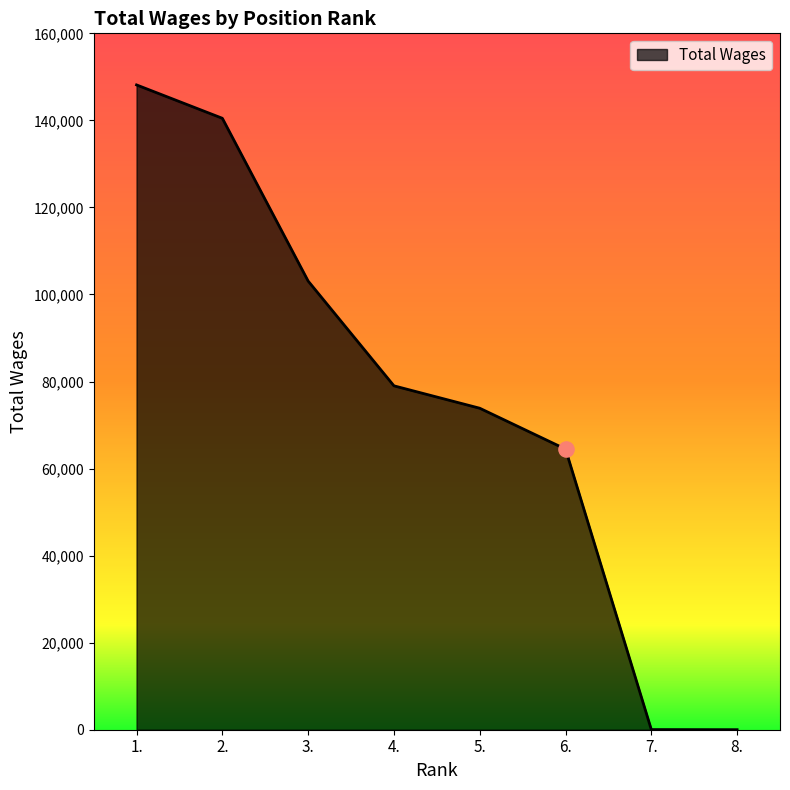

Approximately how many times larger is the value at 4. compared to 7.?

2257.5